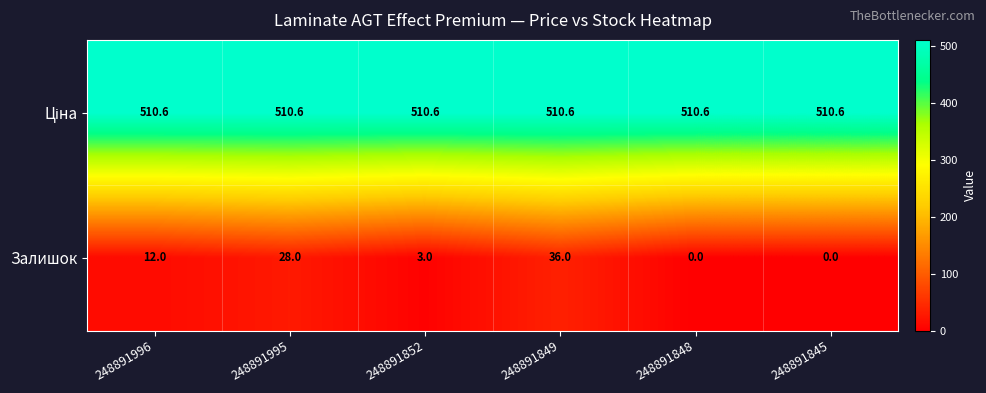

At how many categories does at least one series exceed 460?

6